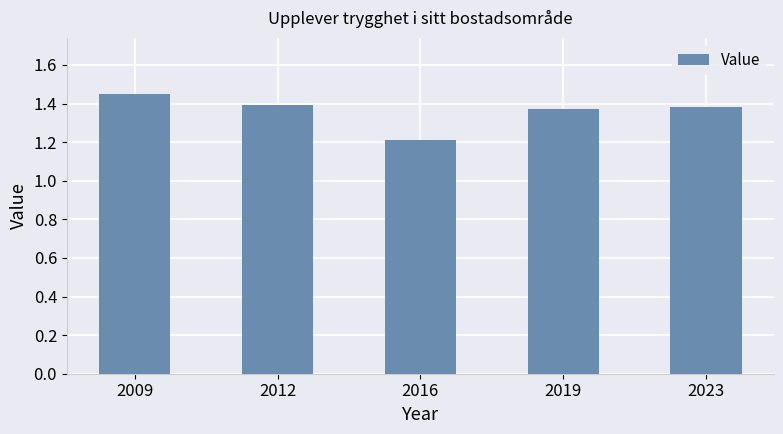

What is the ratio of the value at 2009 to the value at 2016?

1.2